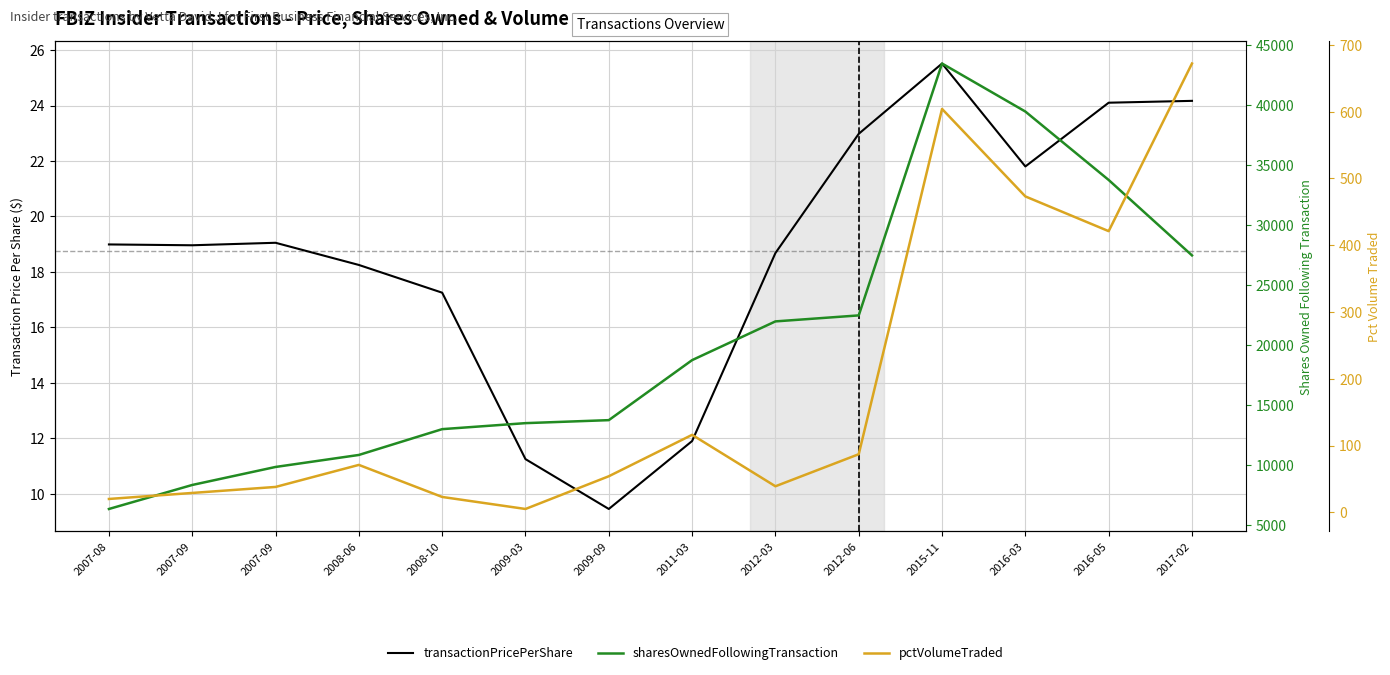

Rank the series at 2008-10 from highest to lowest value.

sharesOwnedFollowingTransaction, pctVolumeTraded, transactionPricePerShare